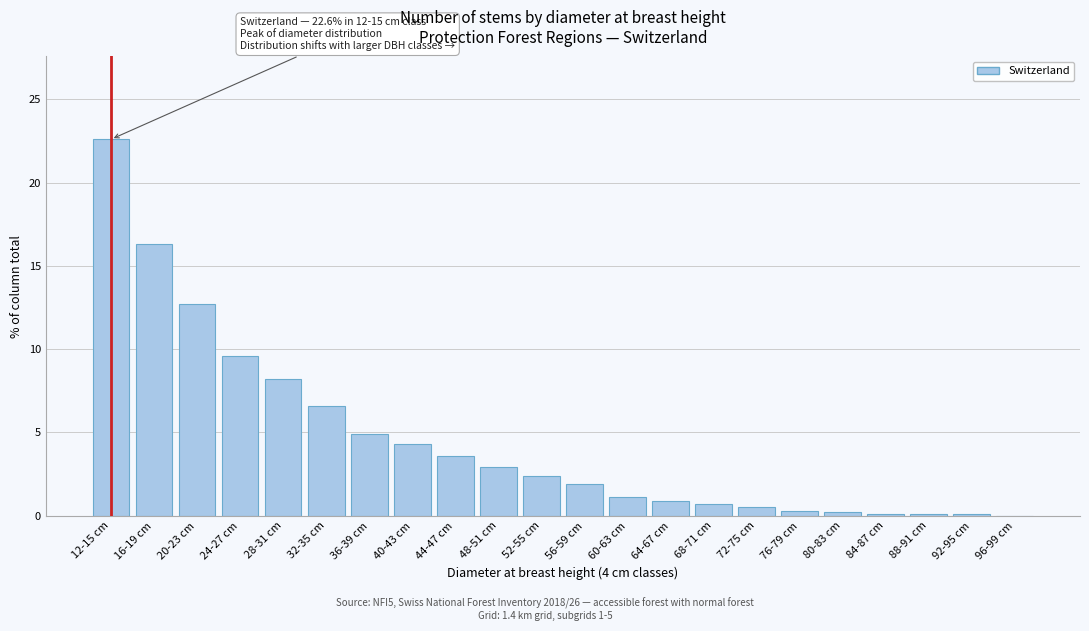

What is the greatest value displayed?

22.6